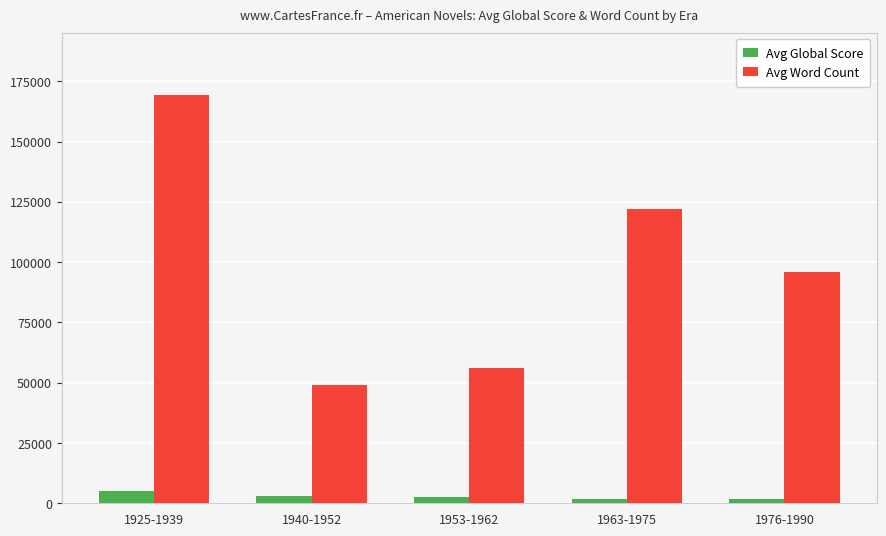

What is the smallest value displayed?

1642